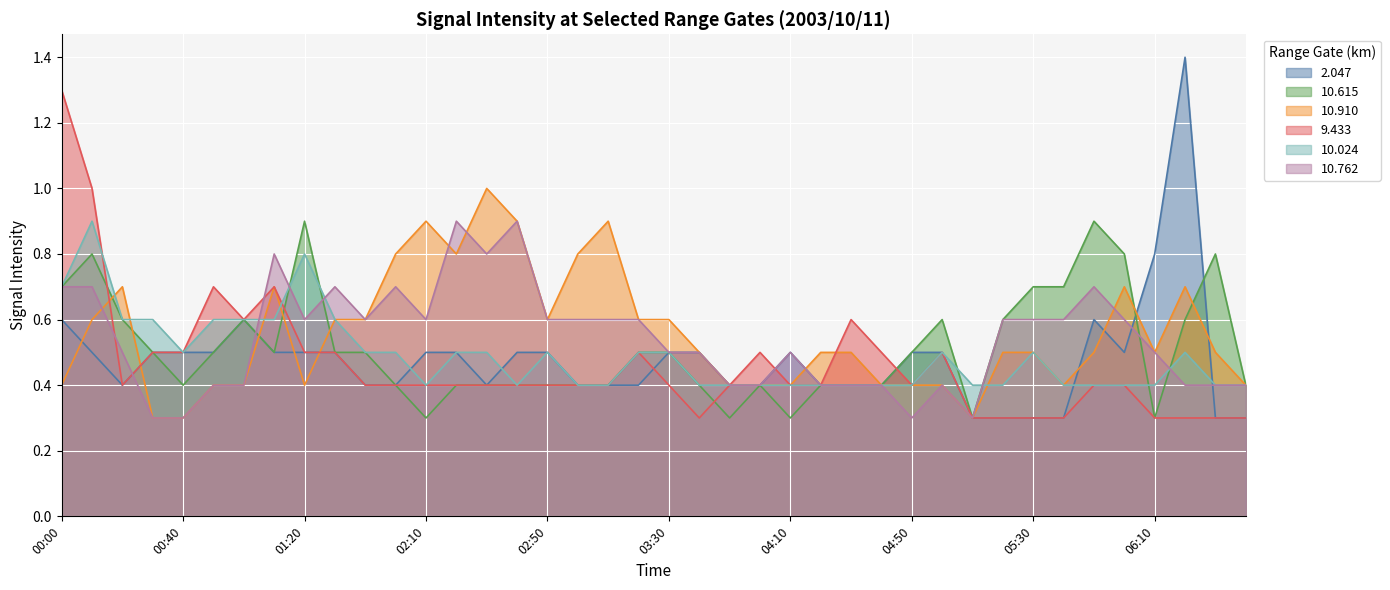

Between which two adjacent categories do 10.615 and 10.762 first intersect?

01:00 and 01:10